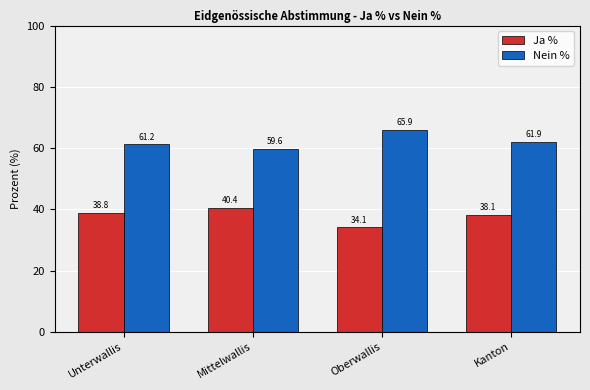

What is the label of the 4th bar from the right?

Unterwallis